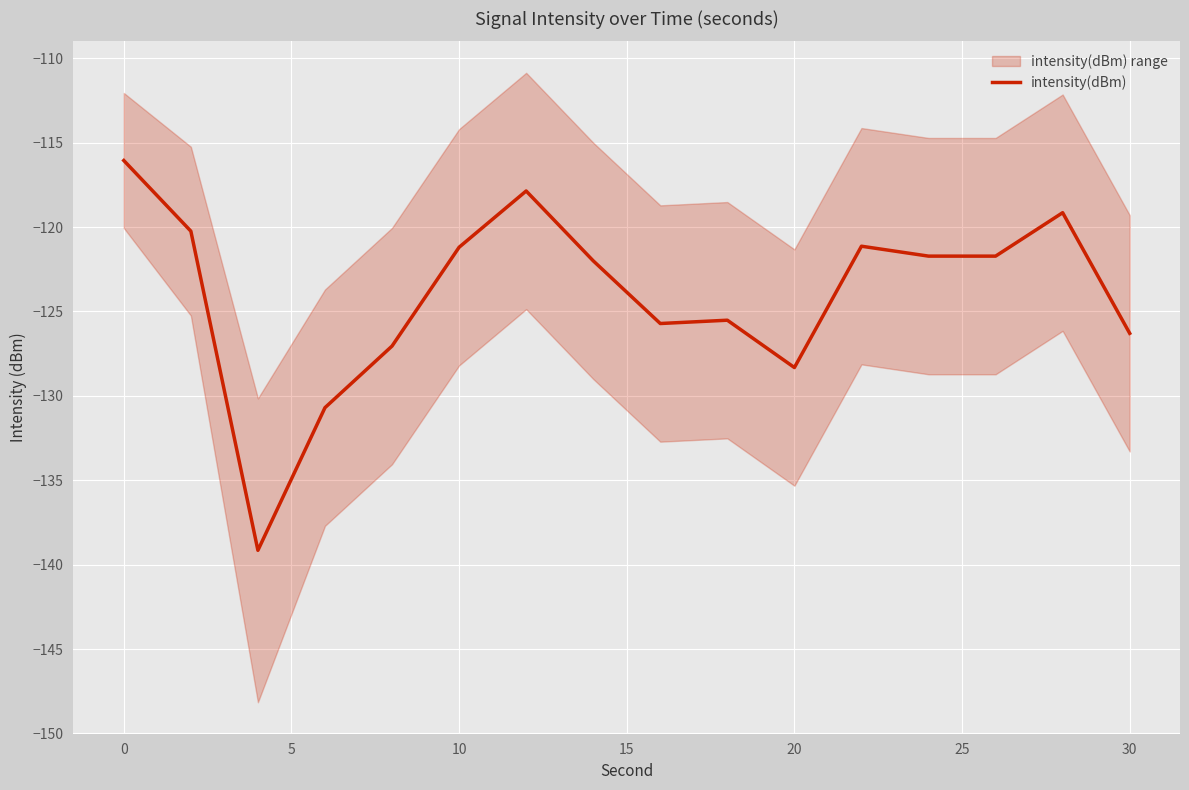

What is the greatest value displayed?

-116.1